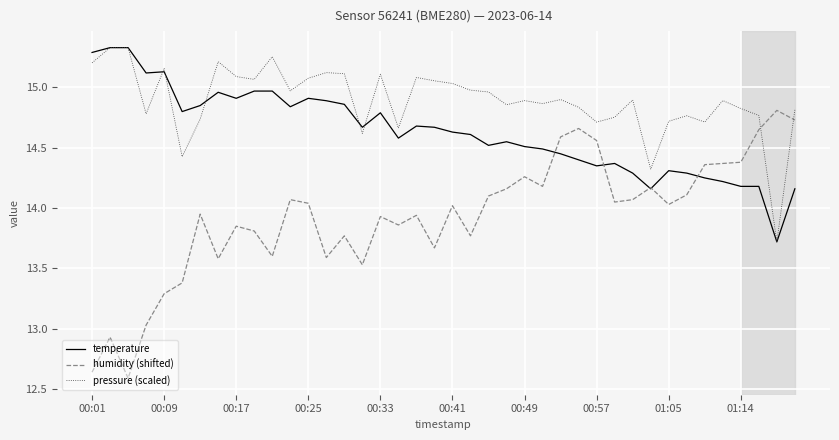

What is the lowest value of the temperature series?

13.7